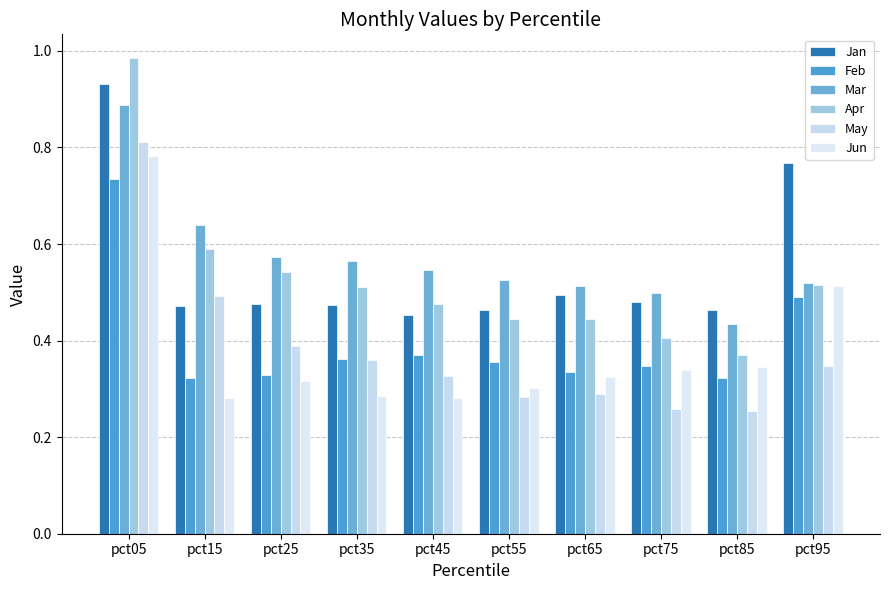

List the series in order of their peak value, lowest first.

Feb, Jun, May, Mar, Jan, Apr